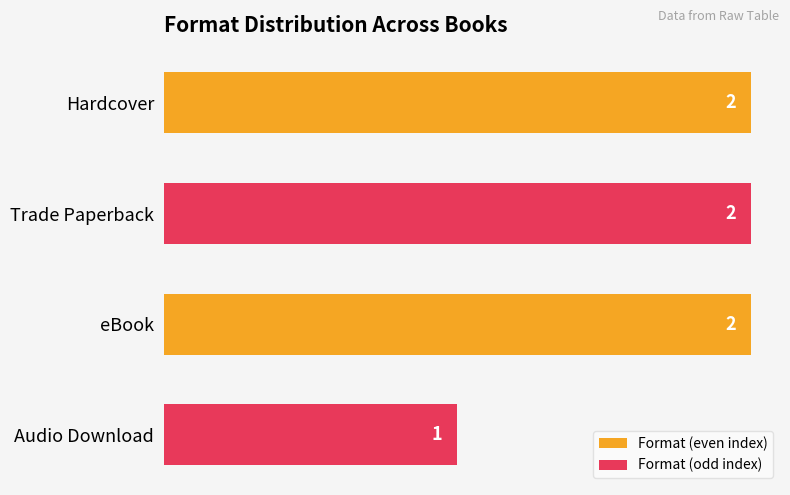

What is the label of the 2nd bar from the top?

Trade Paperback